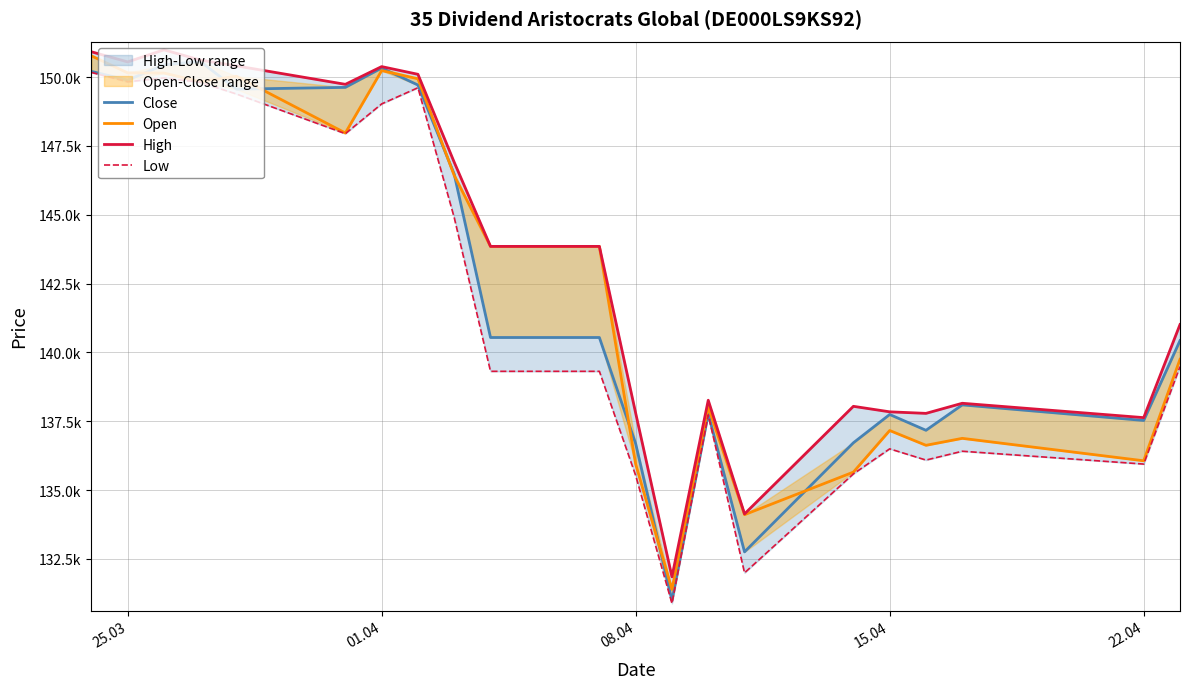

In High, how many points are higher than both neighbors (excluding endpoints)?

5